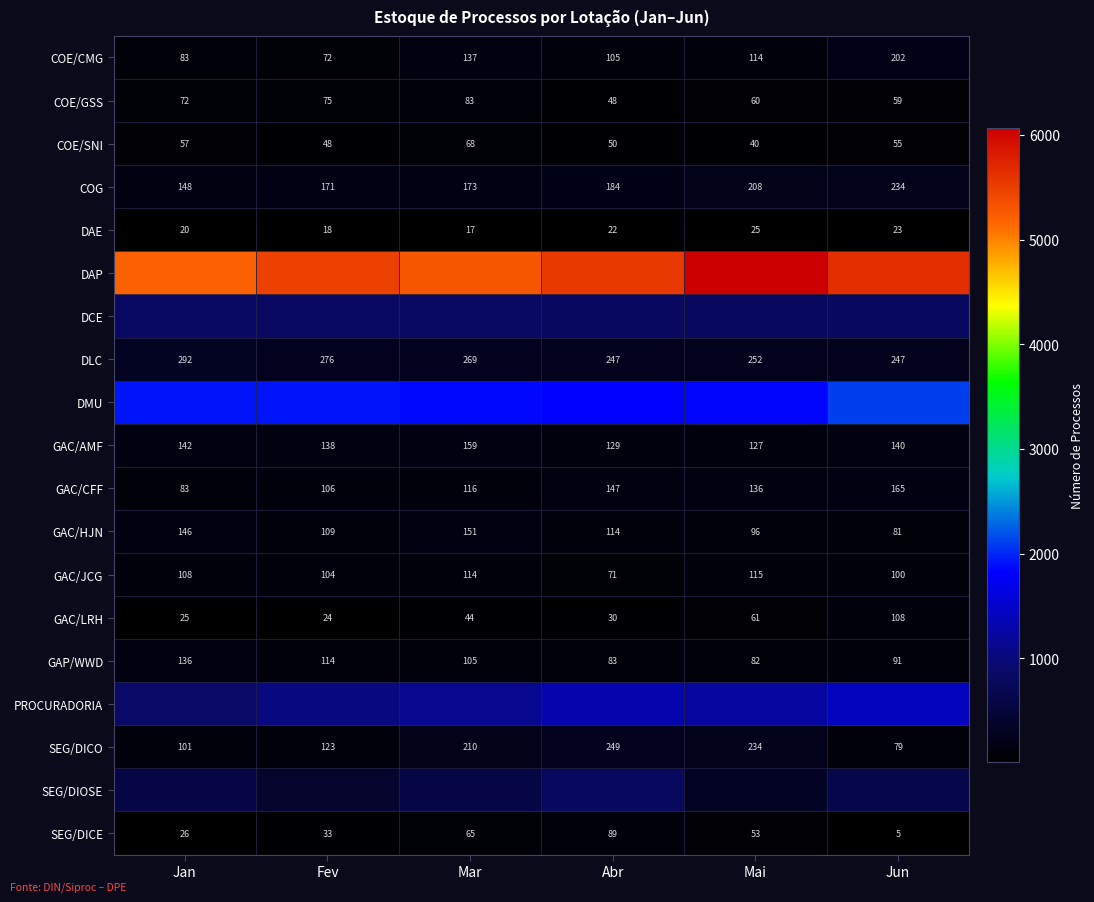

At which label is COE/SNI closest to 54?

Jun